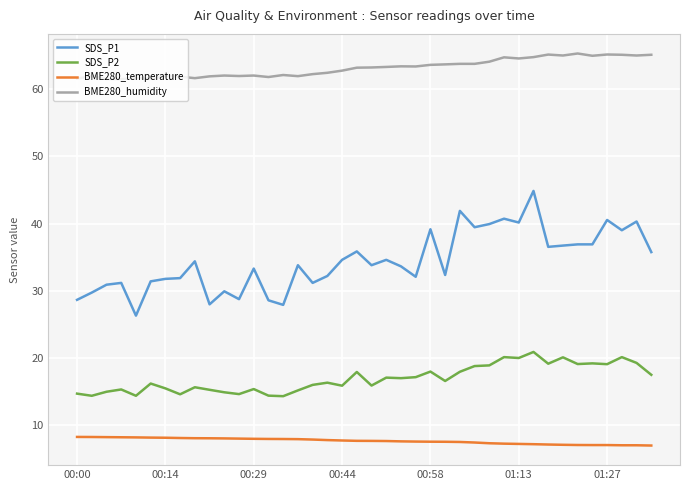

Which series has the widest spread of values?

SDS_P1